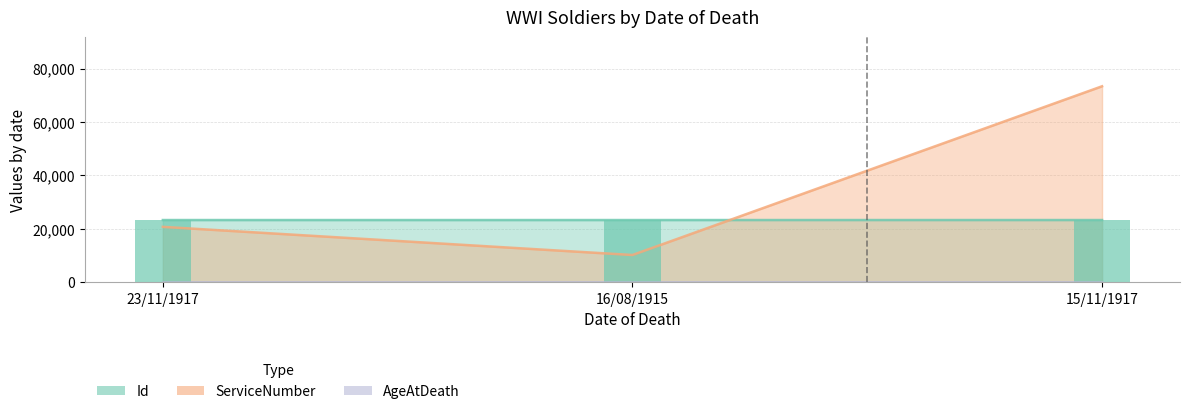

At how many categories does at least one series exceed 72535?

1